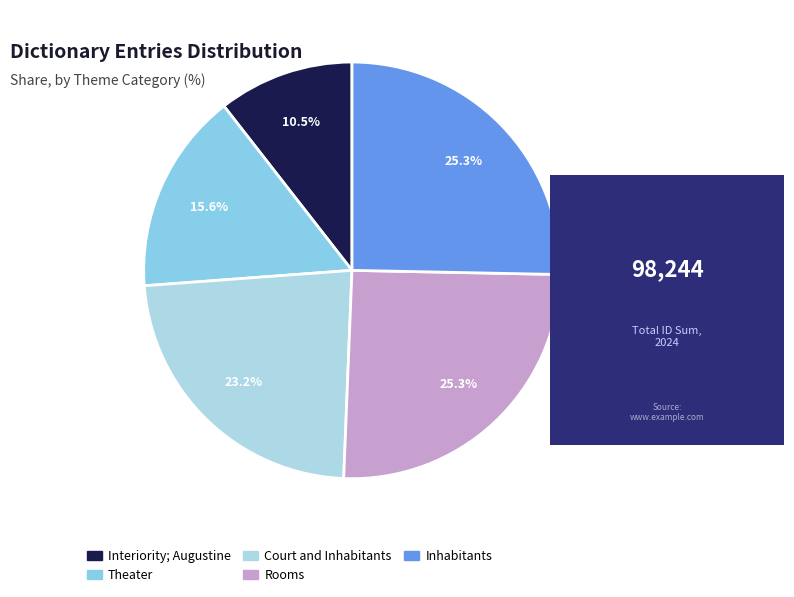

Rank the categories by value from highest to lowest.

Inhabitants, Rooms, Court and Inhabitants, Theater, Interiority; Augustine